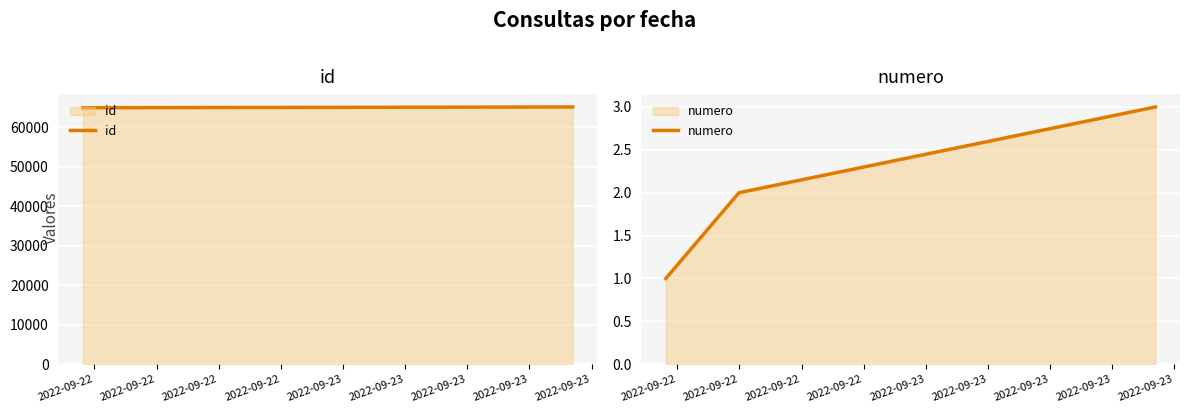

Count the number of data series in this chart.

2